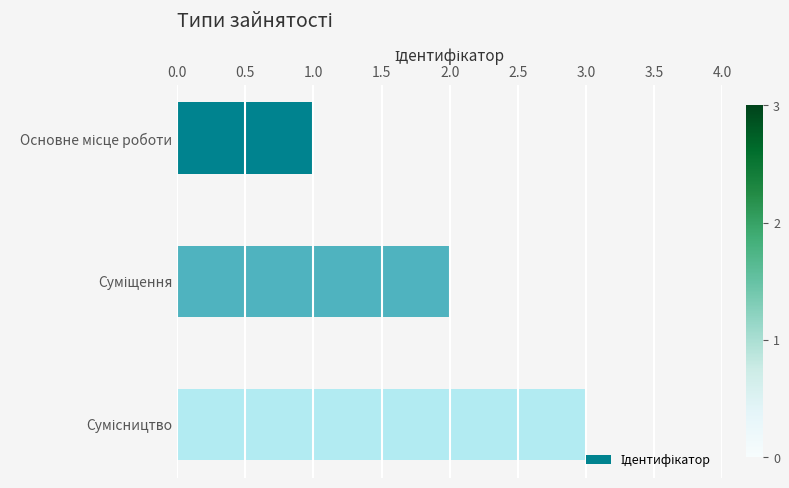

What is the maximum value shown in the chart?

3